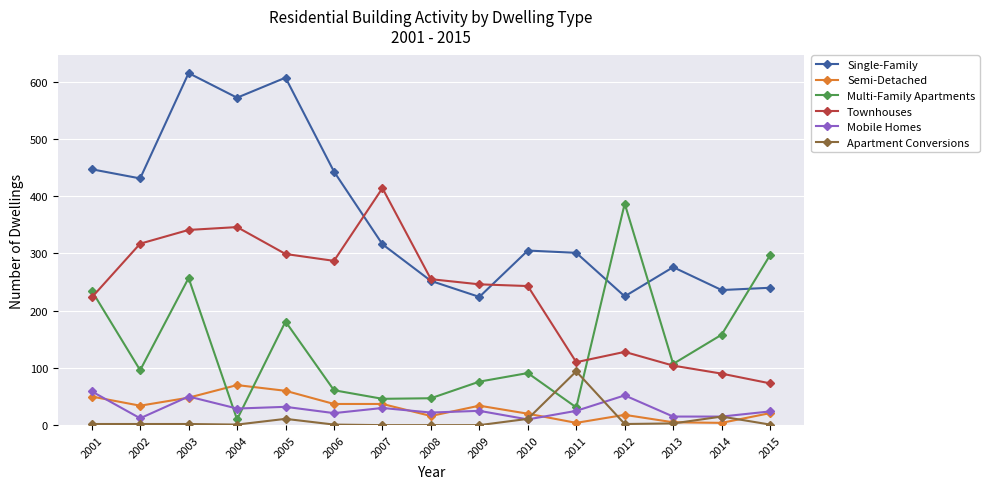

How many lines are shown in the chart?

6